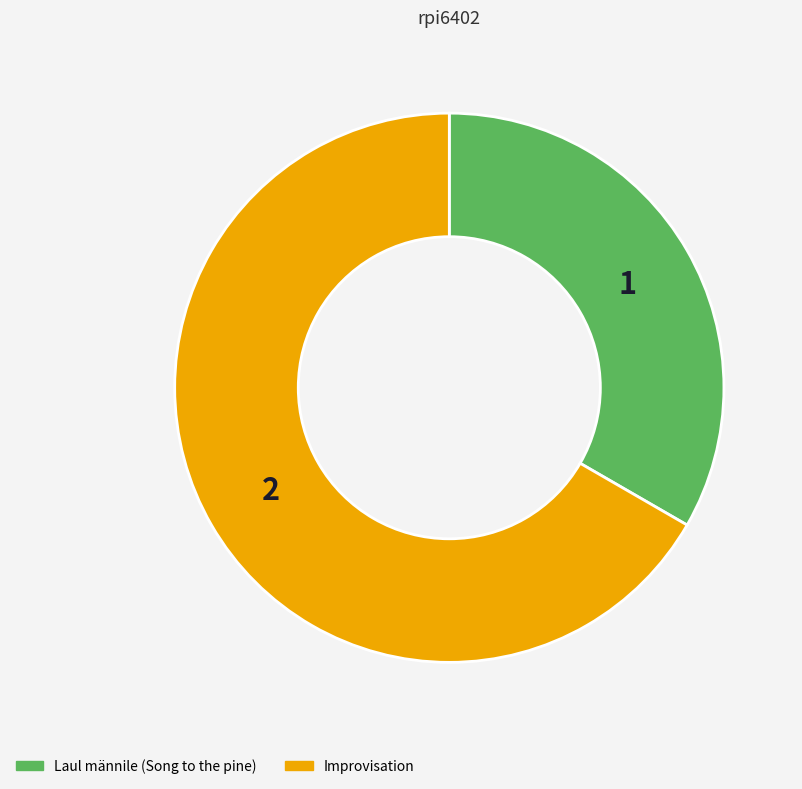

Is there any slice that represents more than half of the pie?

Yes